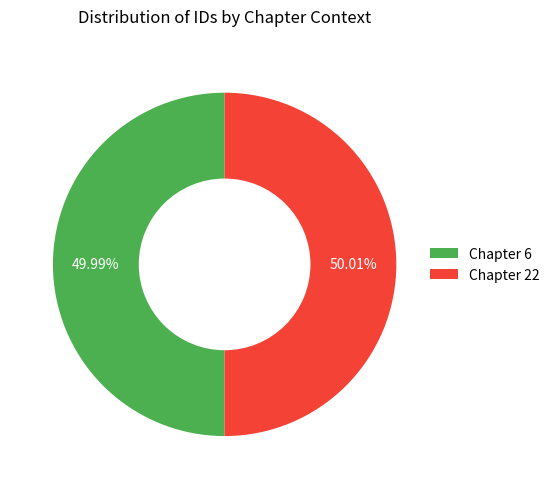

Approximately how many times larger is the value at Chapter 6 compared to Chapter 22?

1.0